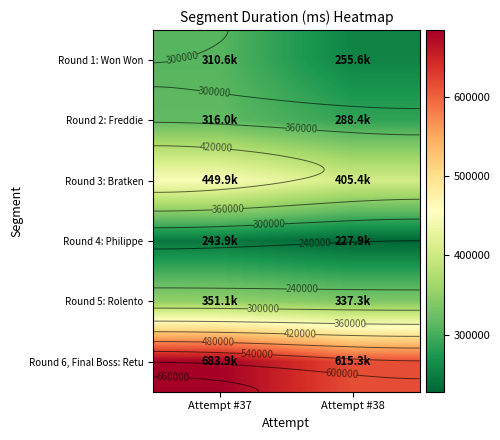

Which series has the largest total across all categories?

Round 6, Final Boss: Retu